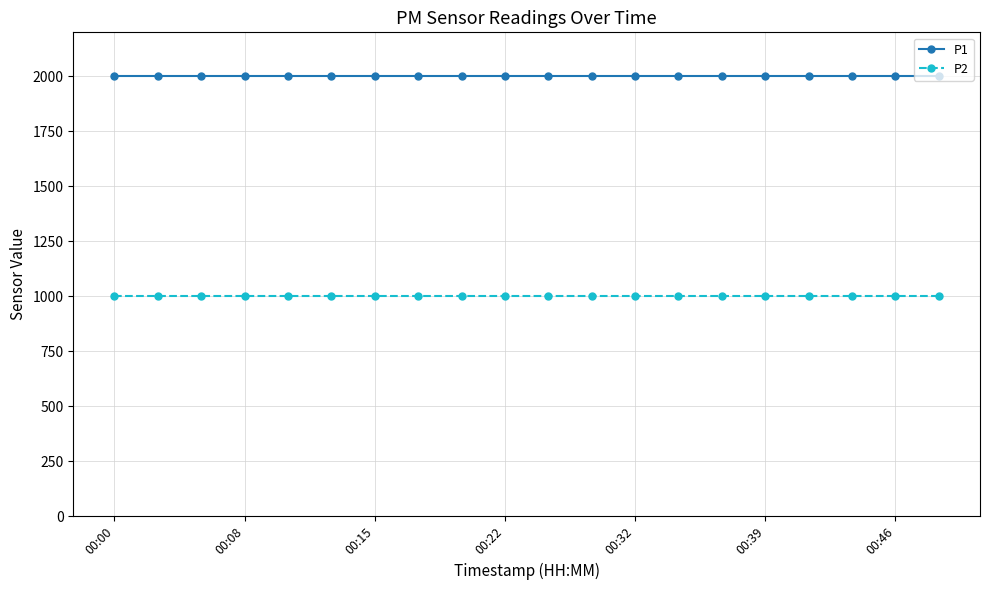

Reading right to left, transcribe all the data shown in this chart.

P1: 1999.9	1999.9	1999.9	1999.9	1999.9	1999.9	1999.9	1999.9	1999.9	1999.9	1999.9	1999.9	1999.9	1999.9	1999.9	1999.9	1999.9	1999.9	1999.9	1999.9
P2: 999.9	999.9	999.9	999.9	999.9	999.9	999.9	999.9	999.9	999.9	999.9	999.9	999.9	999.9	999.9	999.9	999.9	999.9	999.9	999.9